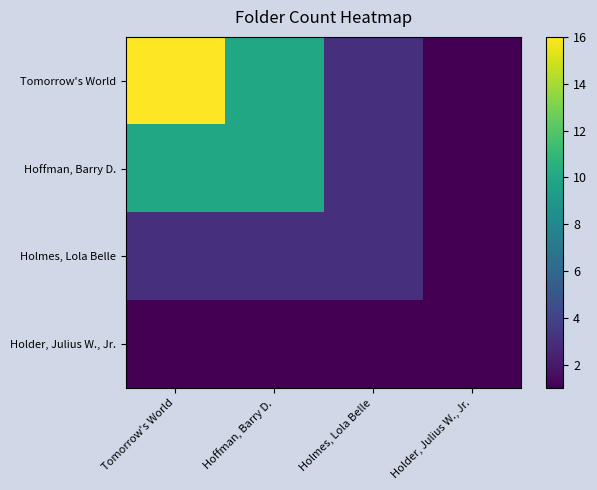

What is the spread (max minus min) of values at Hoffman, Barry D.?

9